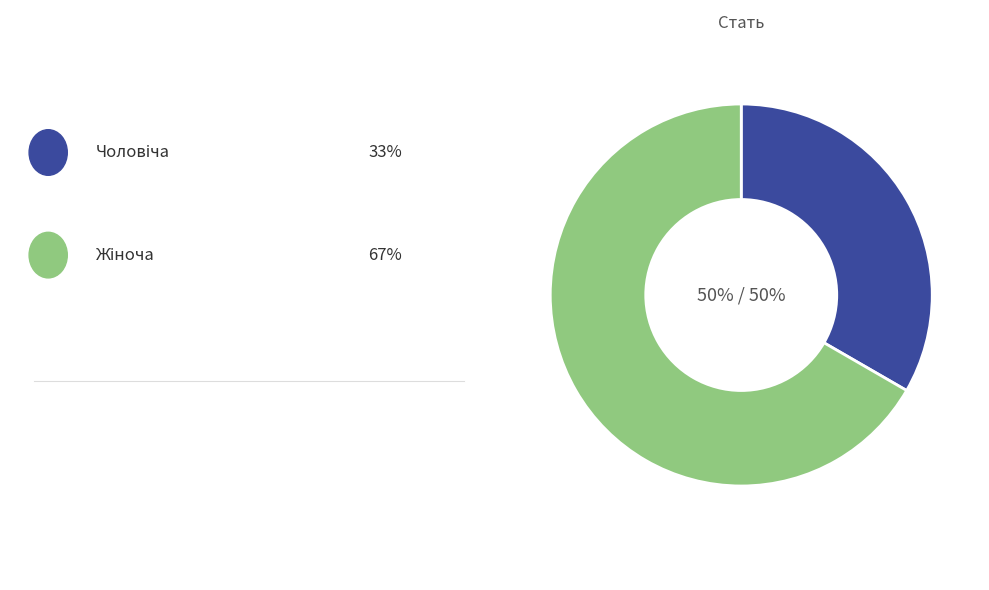

What portion of the pie excludes Жіноча?

33.3%